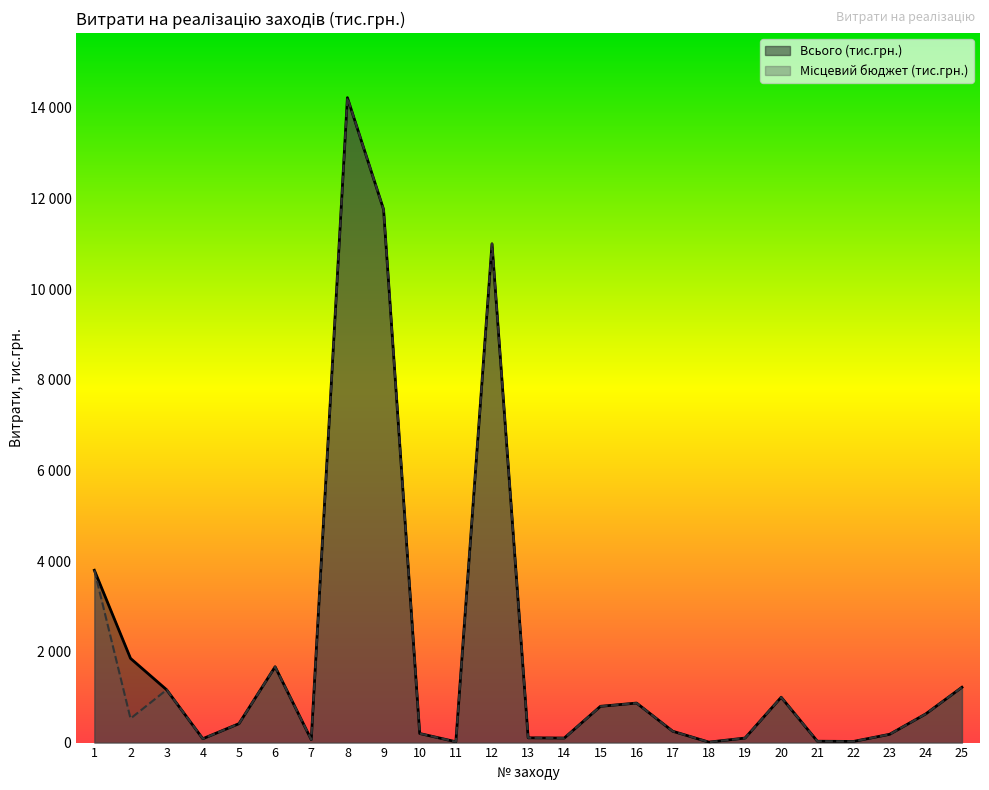

Is it true that Всього (тис.грн.) equals 250.0 at 17?

True